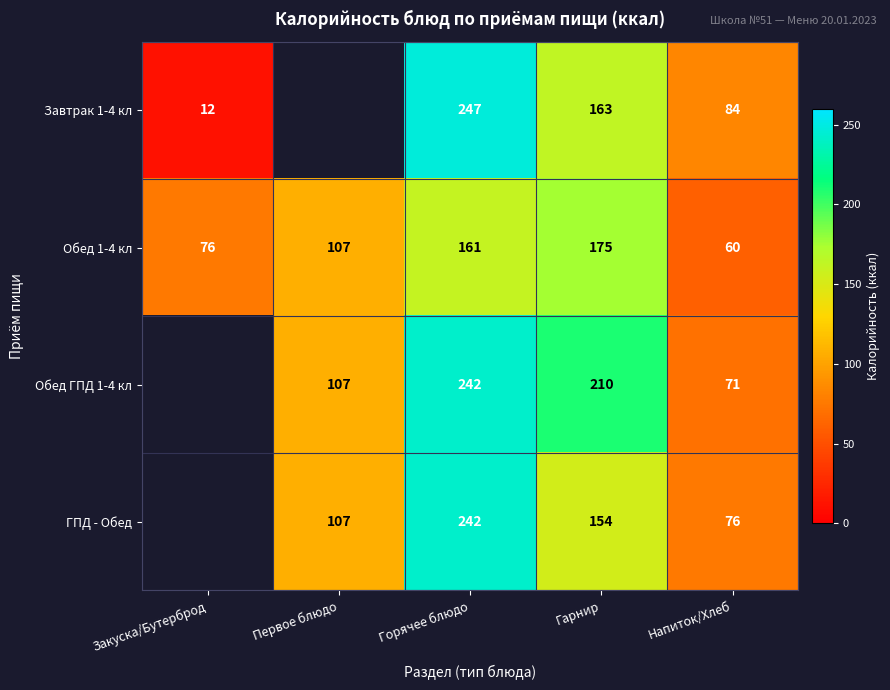

The value of Обед ГПД 1-4 кл at Напиток/Хлеб is 41.4. True or false?

False